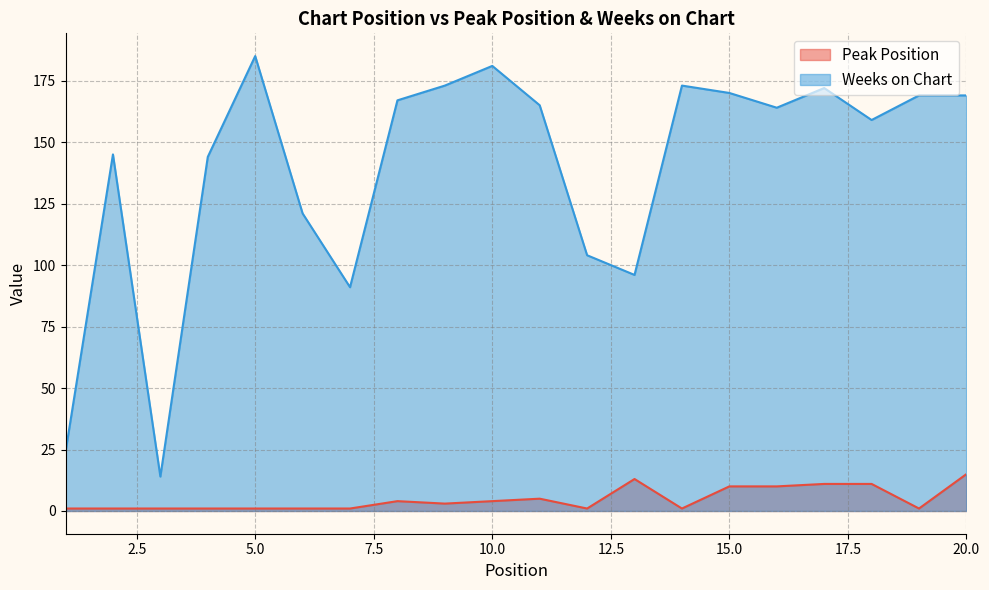

The value of Peak Position at 6 is 2. True or false?

False